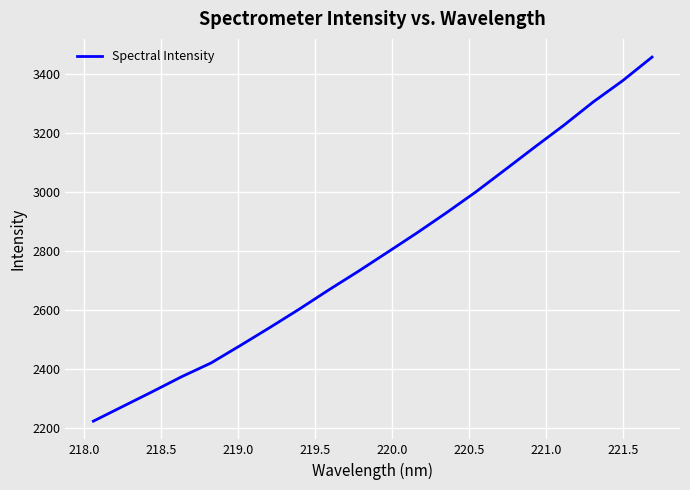

True or false: the data has more than 2 interior local peaks.

False